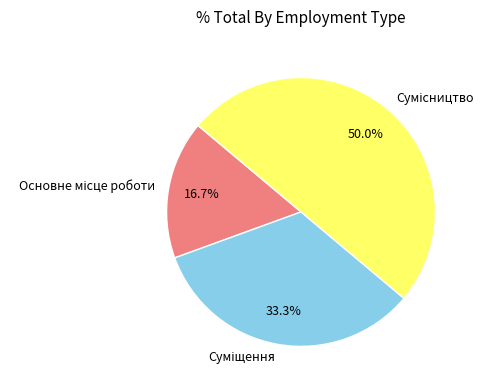

How much of the chart is everything except Суміщення?

66.7%